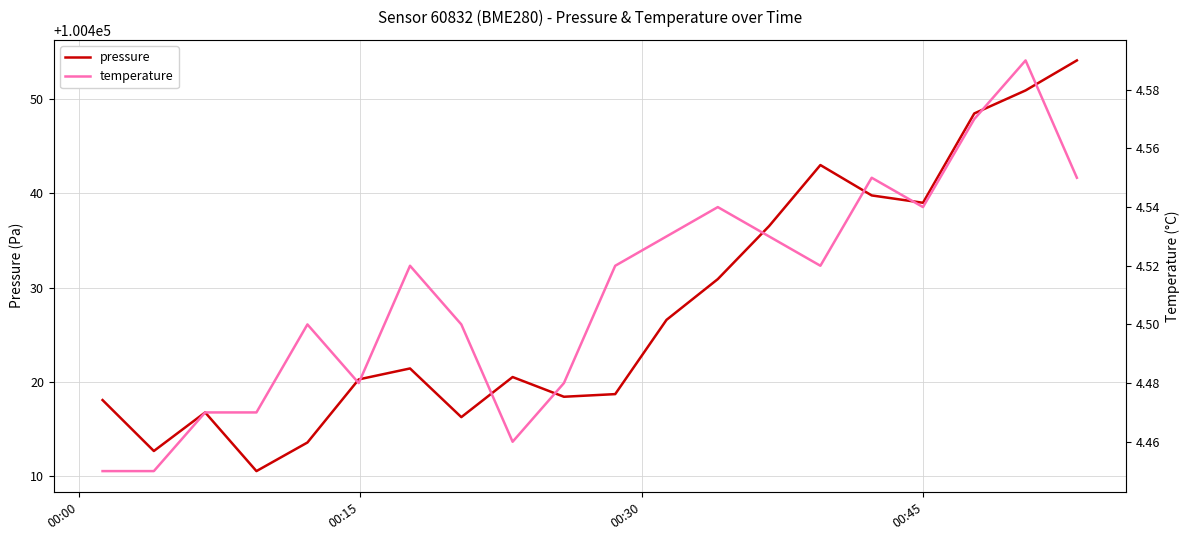

Which series has the largest total across all categories?

pressure